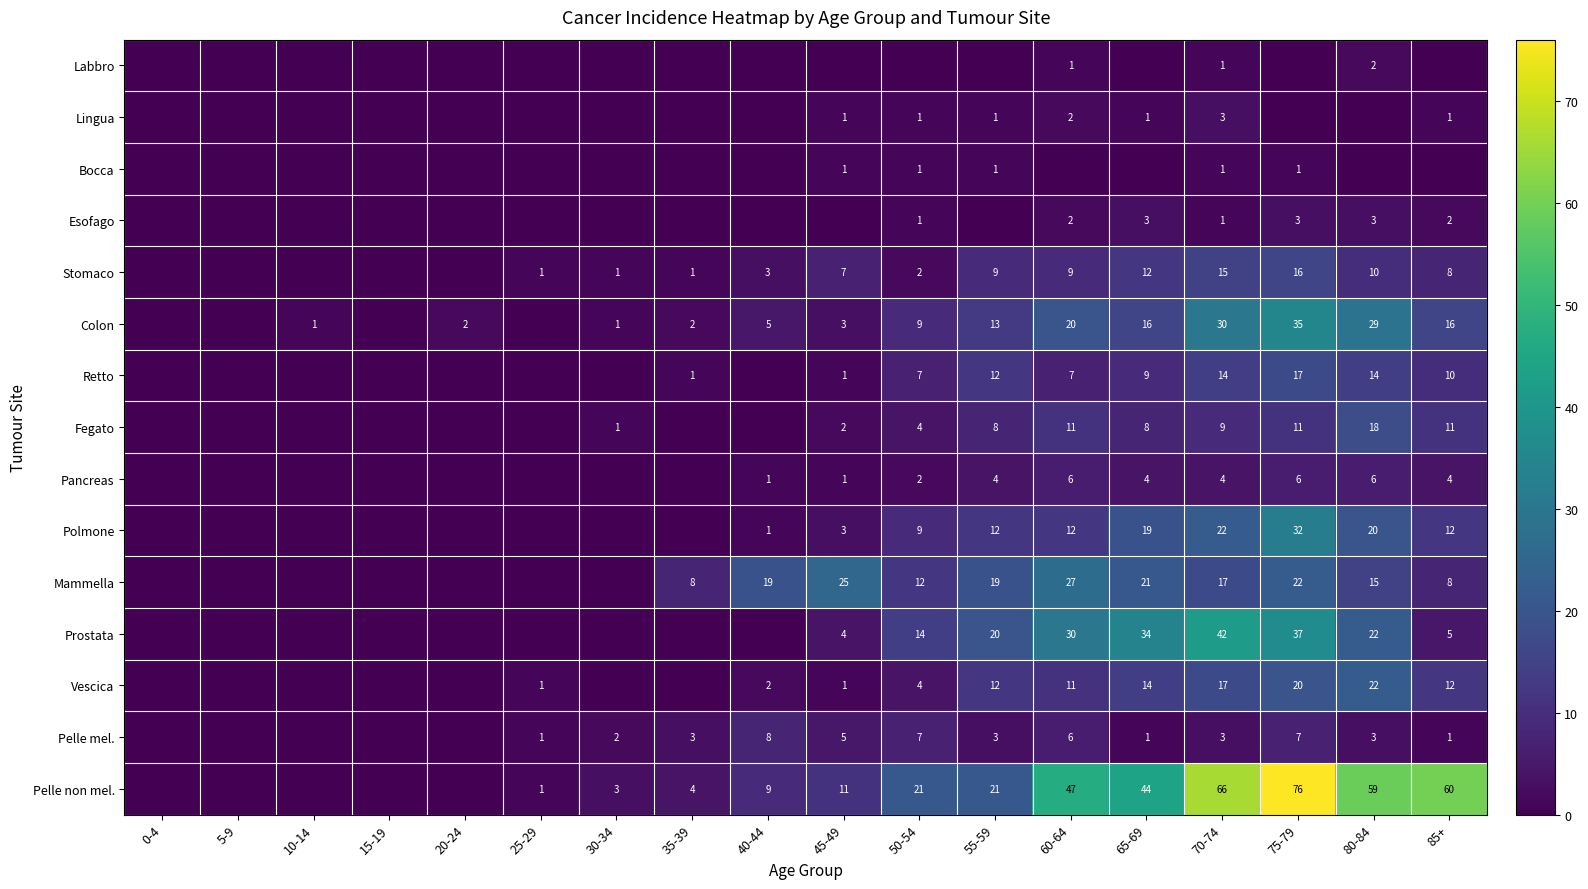

True or false: Pelle mel. has a value of 1 at 70-74.

False